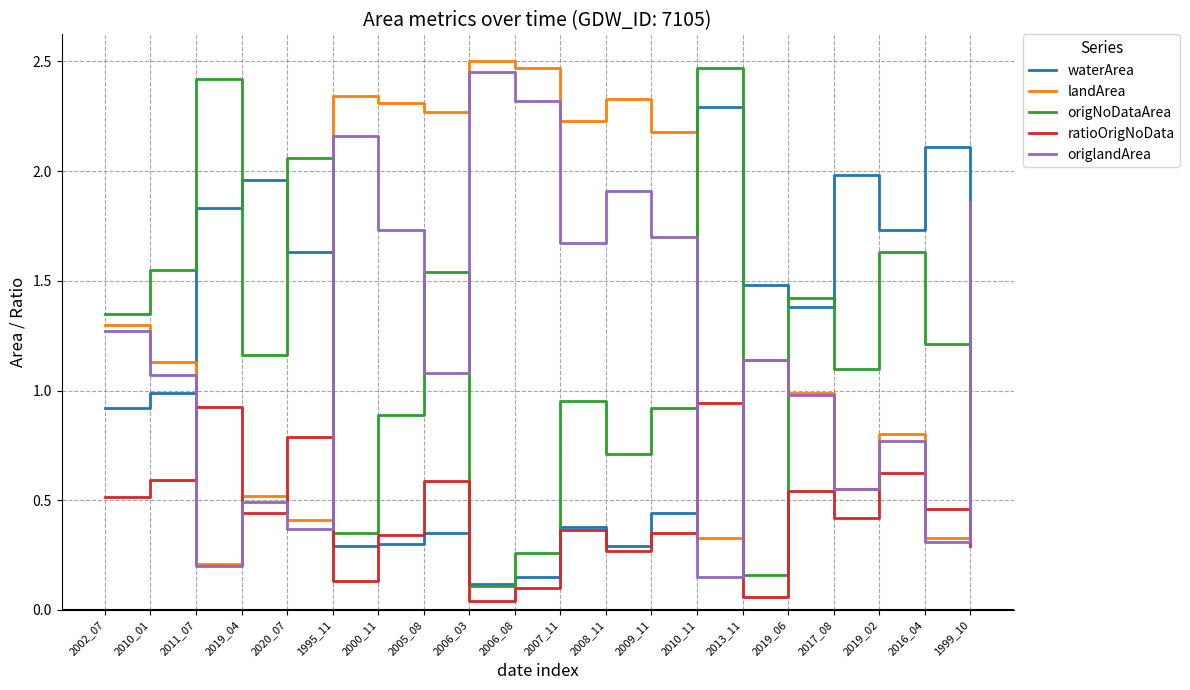

The value of origlandArea at 1995_11 is 3.5. True or false?

False